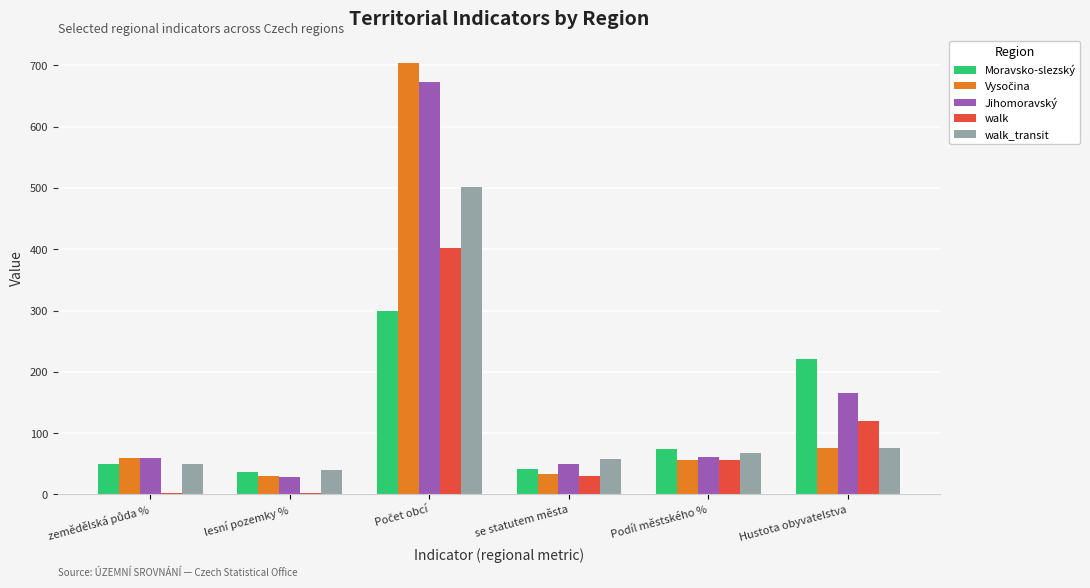

Between lesní pozemky % and Hustota obyvatelstva, which series saw the biggest shift?

Moravsko-slezský